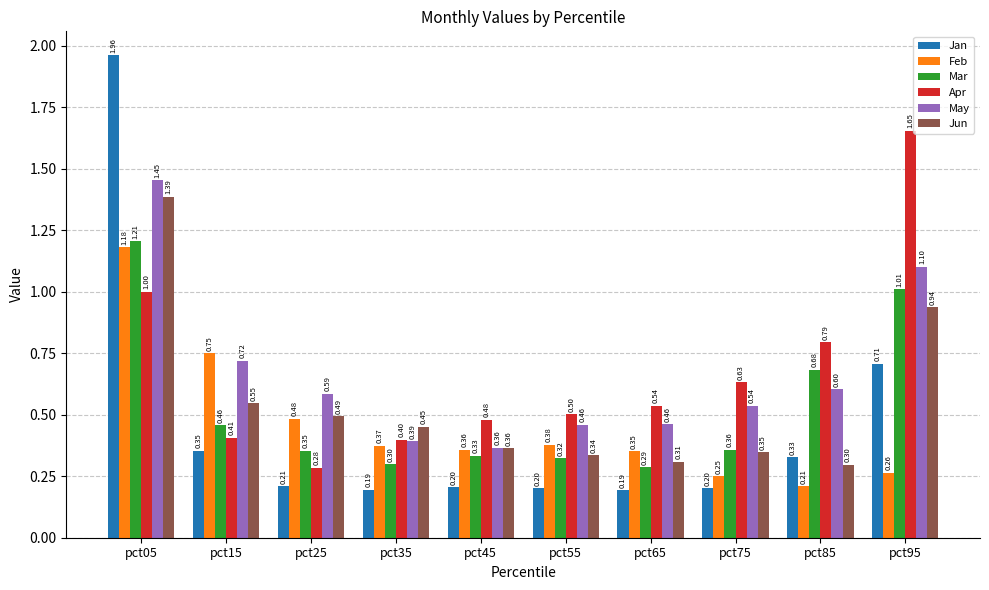

What is the value of the Apr bar at the 7th from the left?

0.5